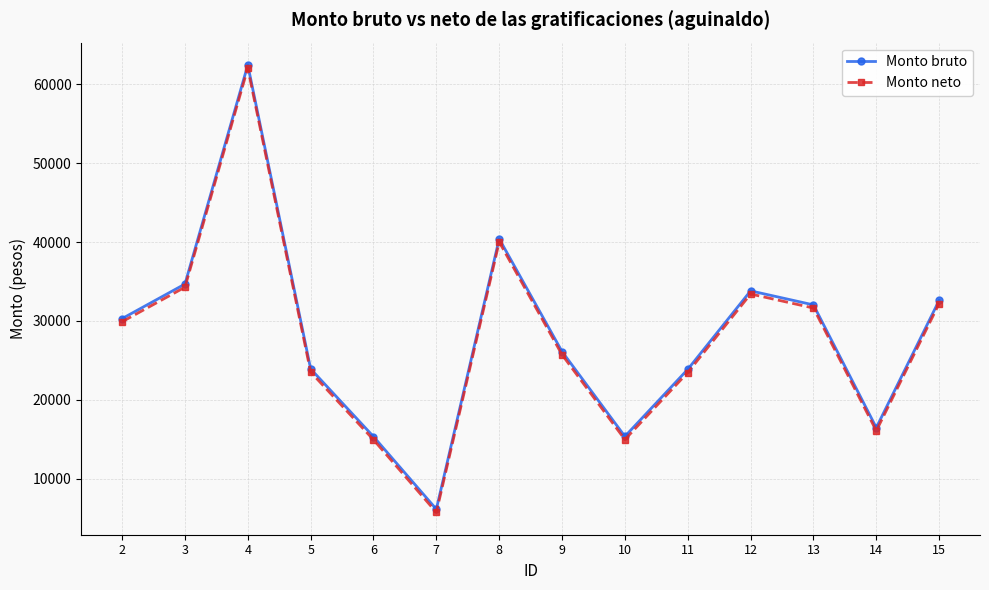

Is this an area chart (filled region under the line)?

No